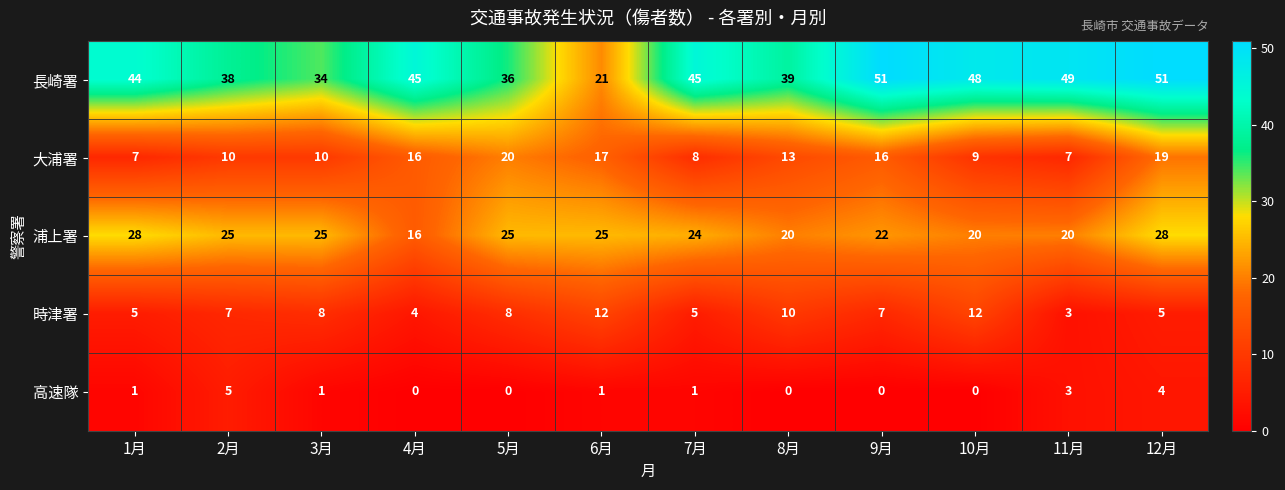

What is the average value of the 大浦署 series?

13